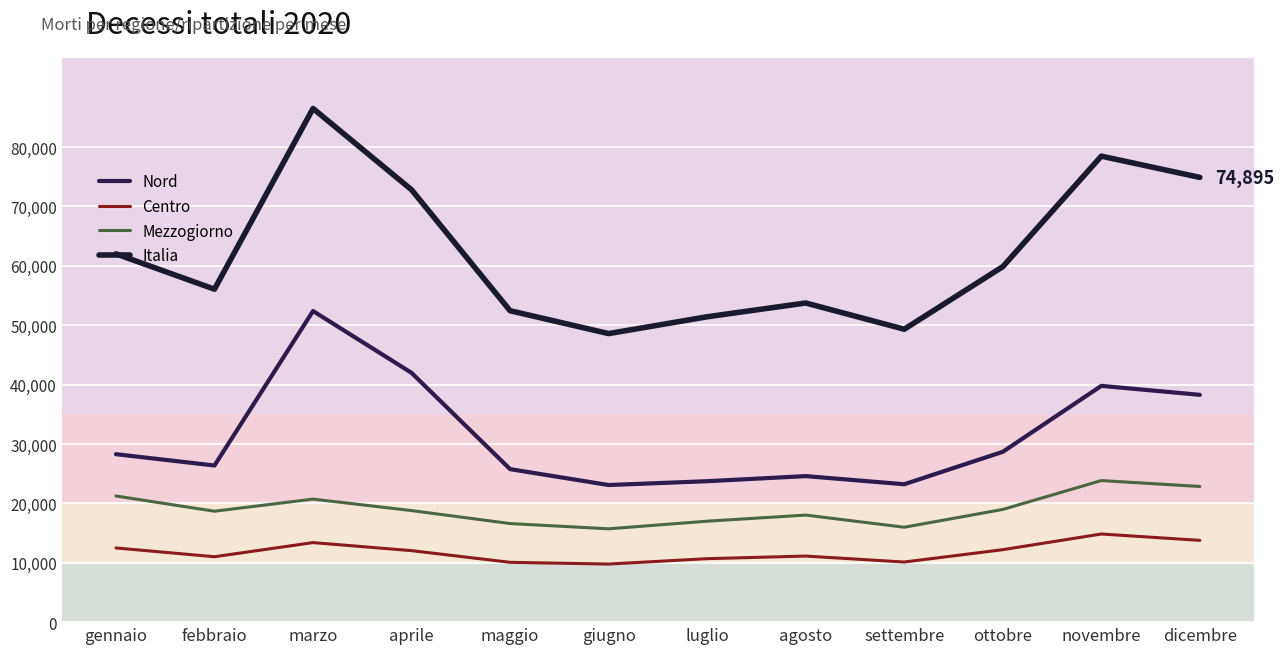

What is the total value across all series at gennaio?

124038